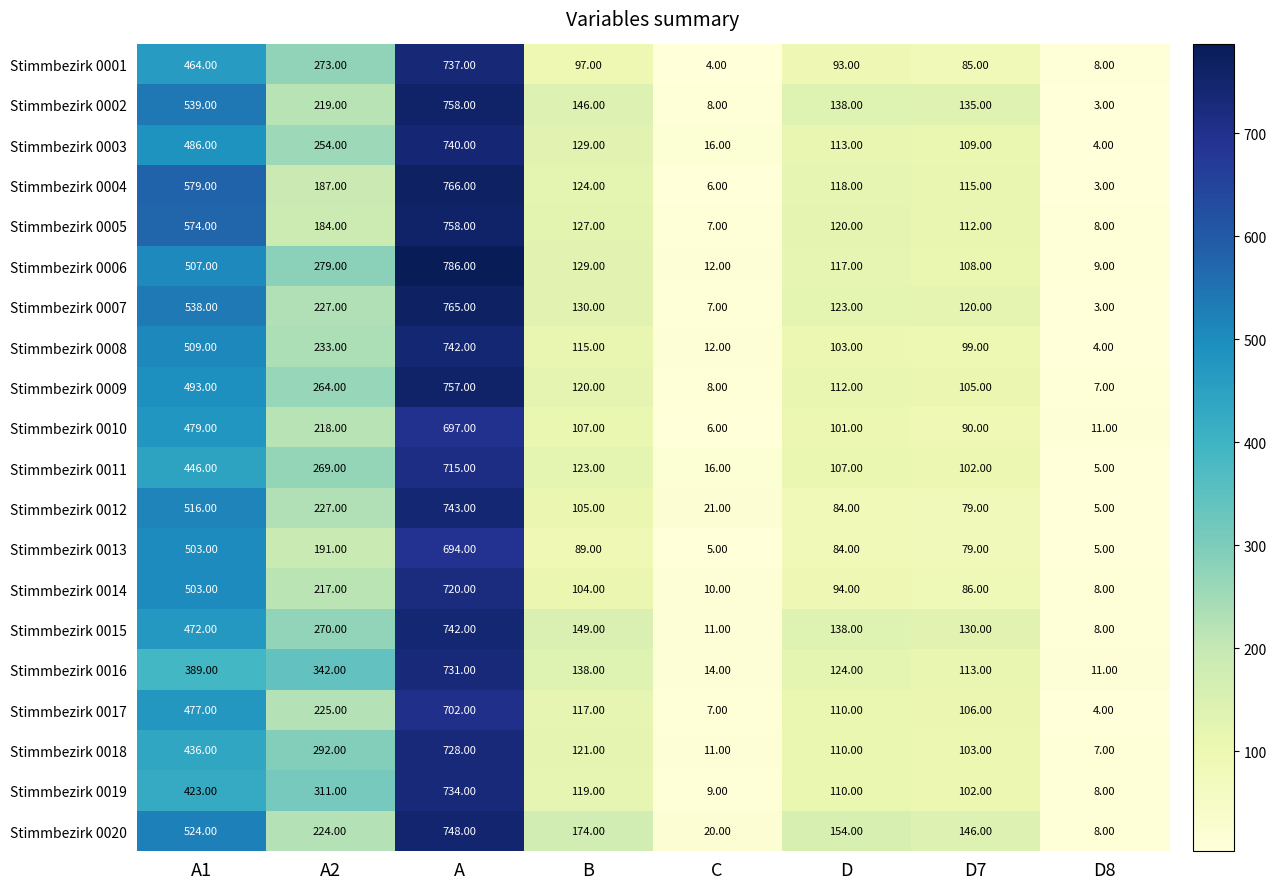

List the labels in order of Stimmbezirk 0002 value, largest first.

A, A1, A2, B, D, D7, C, D8